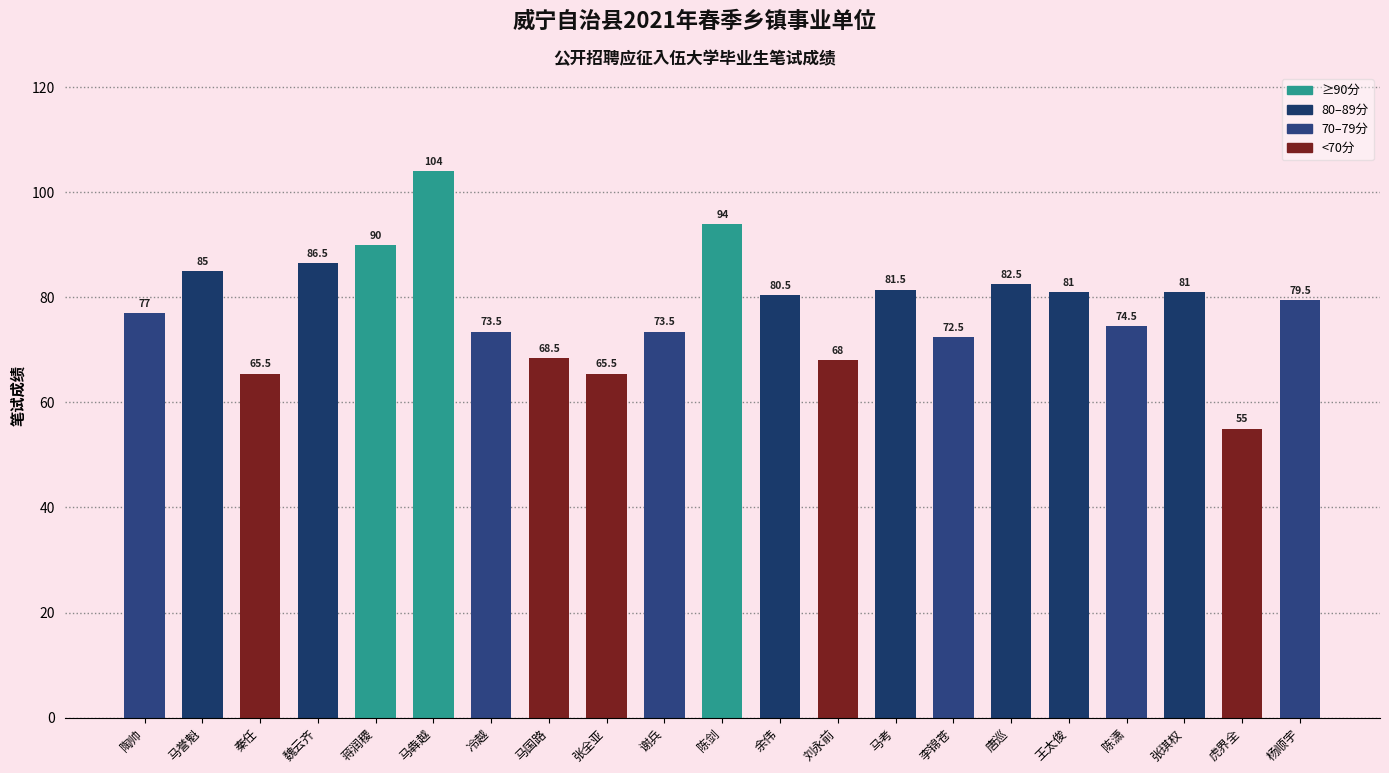

What value does the data have at 马国路?

68.5